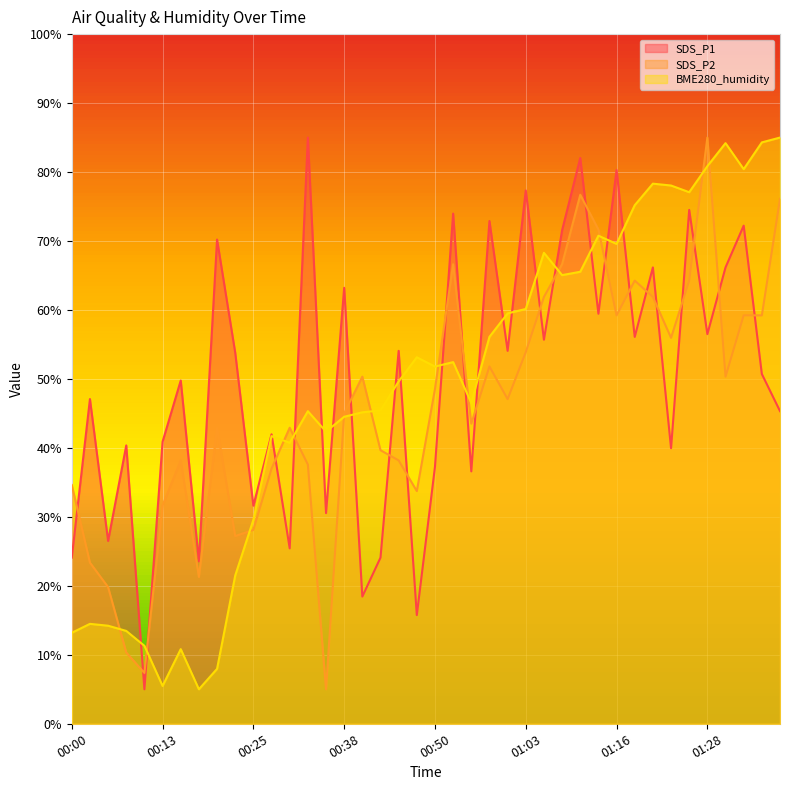

List the labels in order of SDS_P2 value, smallest first.

00:35, 00:10, 00:08, 00:05, 00:18, 00:03, 00:23, 00:25, 00:13, 00:48, 00:00, 00:28, 00:33, 00:15, 00:45, 00:43, 00:20, 00:30, 00:55, 00:38, 01:01, 00:50, 00:40, 01:31, 00:58, 01:03, 01:23, 01:16, 01:33, 01:36, 01:06, 01:21, 01:18, 01:26, 00:53, 01:08, 01:13, 01:38, 01:11, 01:28